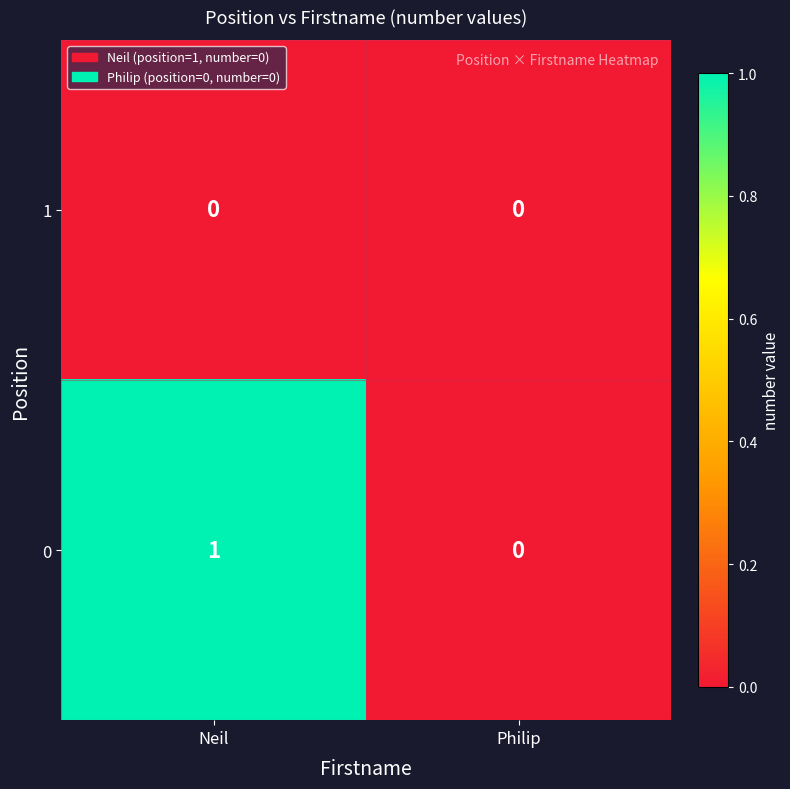

How many values in 0 are above zero?

1